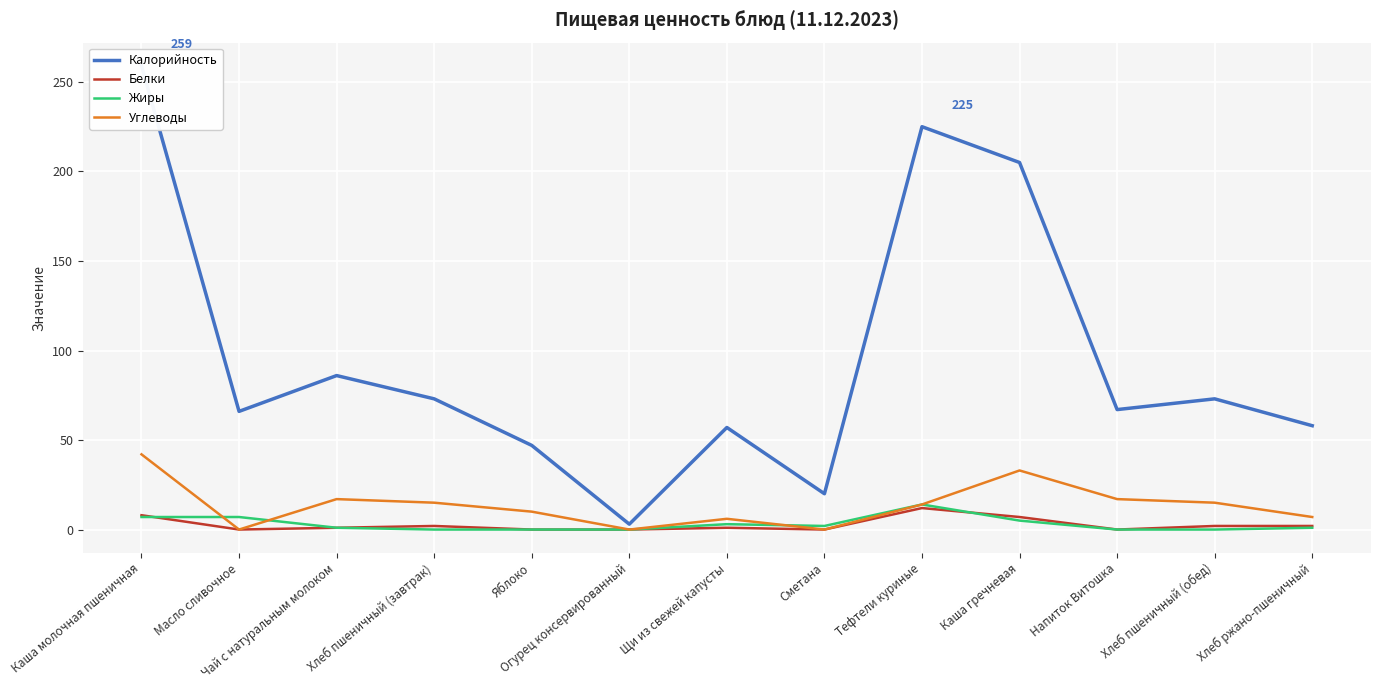

True or false: Жиры and Углеводы intersect in this chart.

True